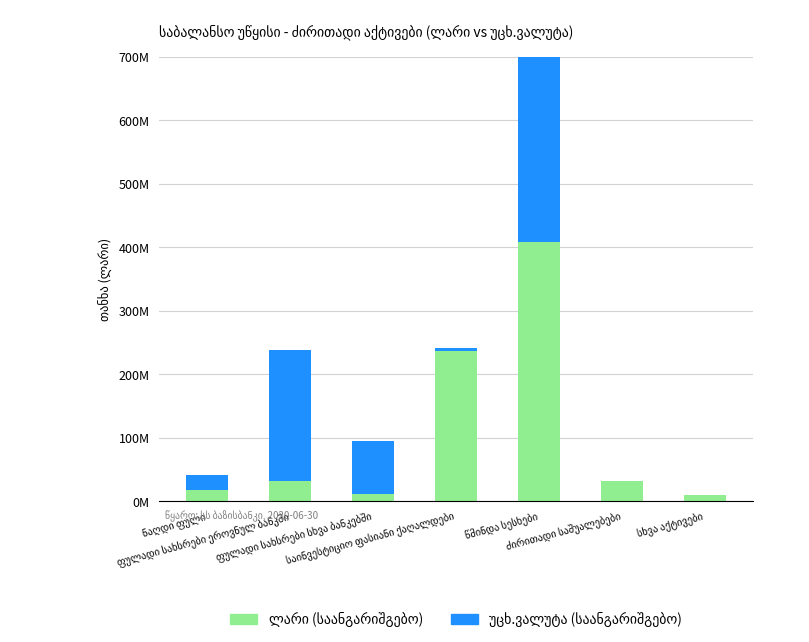

What position from the left is ძირითადი საშუალებები?

6